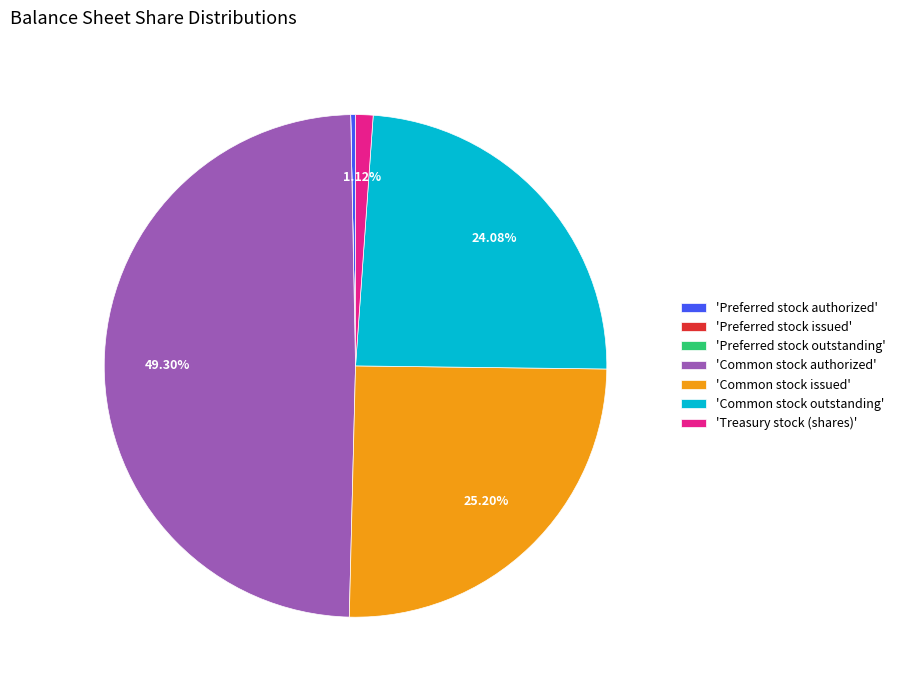

What is the largest slice in the pie chart?

'Common stock authorized'